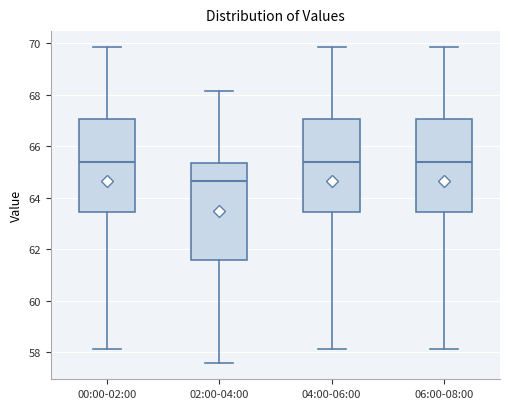

Reading left to right, read every box against the y-axis: the position of its median line, the range the box covers, and the ends of its whiskers. The values are not printed on the chart, so give them approximately, as read against the axis.

00:00-02:00: median 65.4, box 63.4 to 67.0, whiskers 58.2 to 69.8
02:00-04:00: median 64.6, box 61.6 to 65.4, whiskers 57.6 to 68.2
04:00-06:00: median 65.4, box 63.4 to 67.0, whiskers 58.2 to 69.8
06:00-08:00: median 65.4, box 63.4 to 67.0, whiskers 58.2 to 69.8